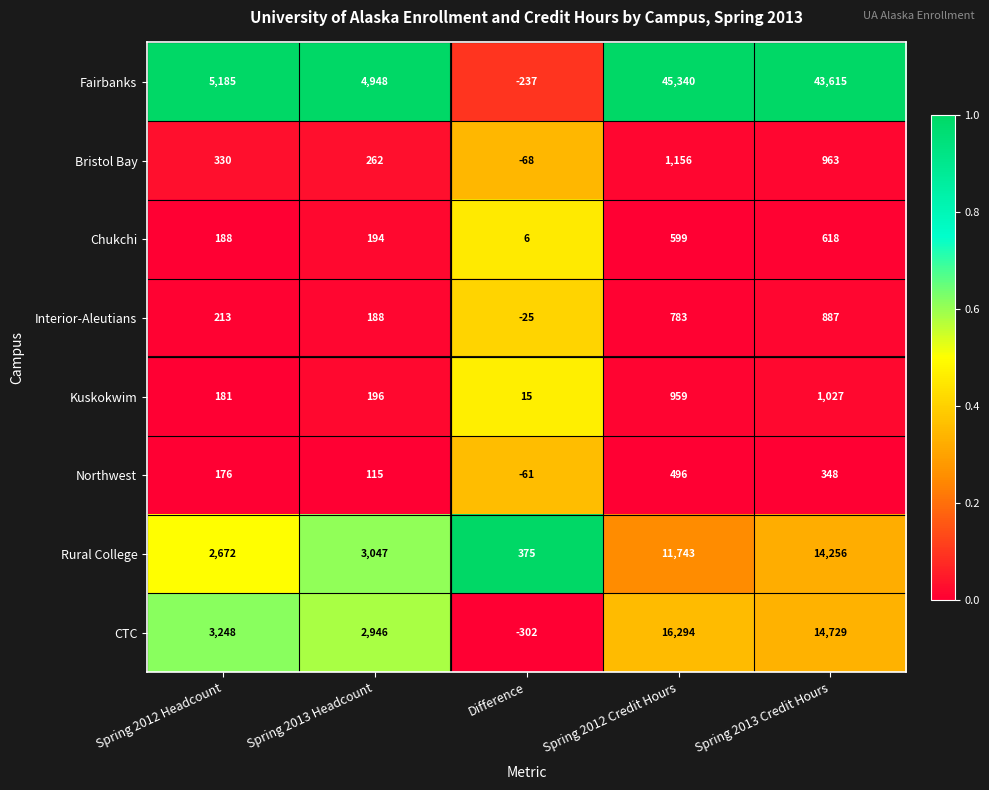

Is it true that Interior-Aleutians equals 188 at Spring 2013 Headcount?

True